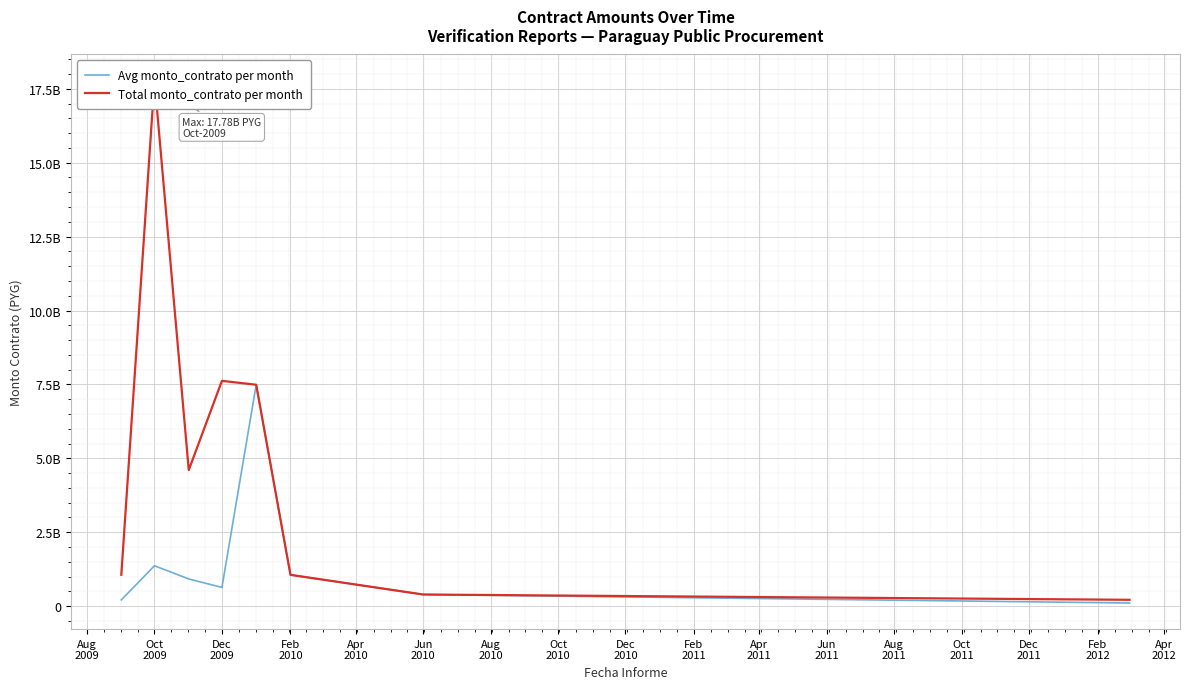

Which series has the largest total across all categories?

Total monto_contrato per month